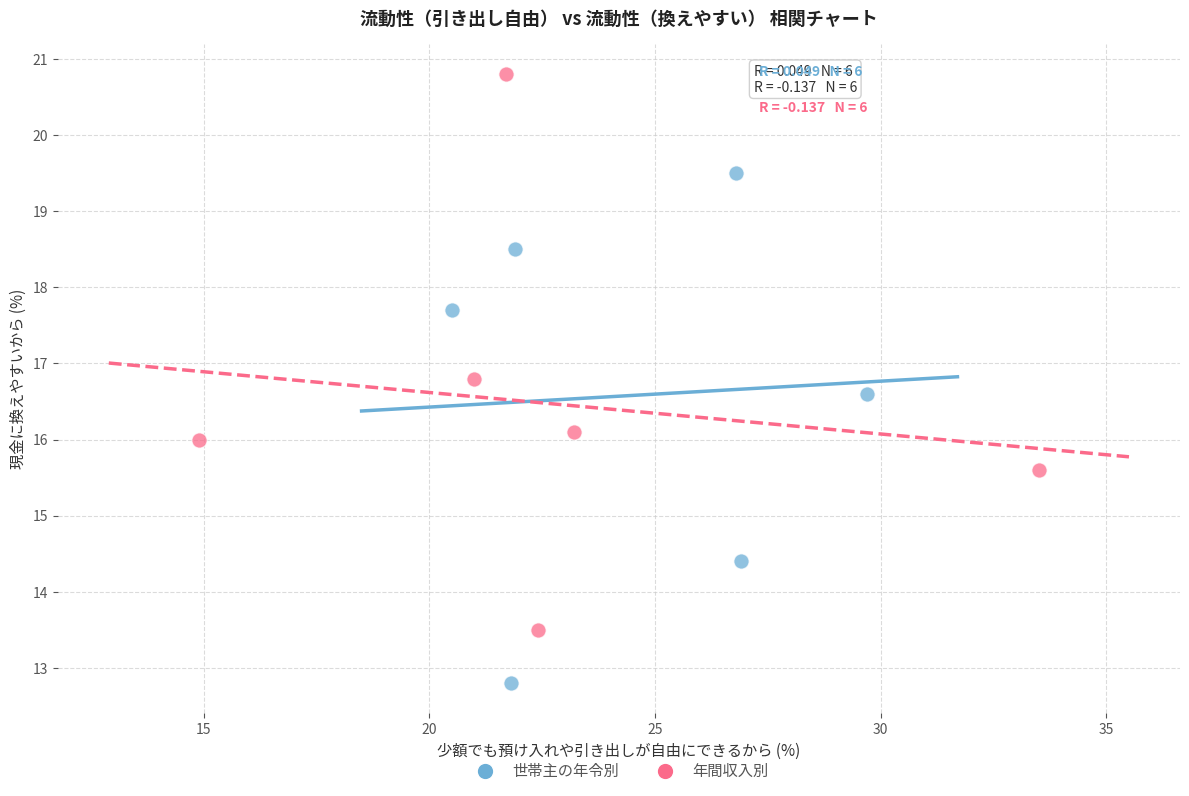

Which series contains the highest Y value?

年間収入別